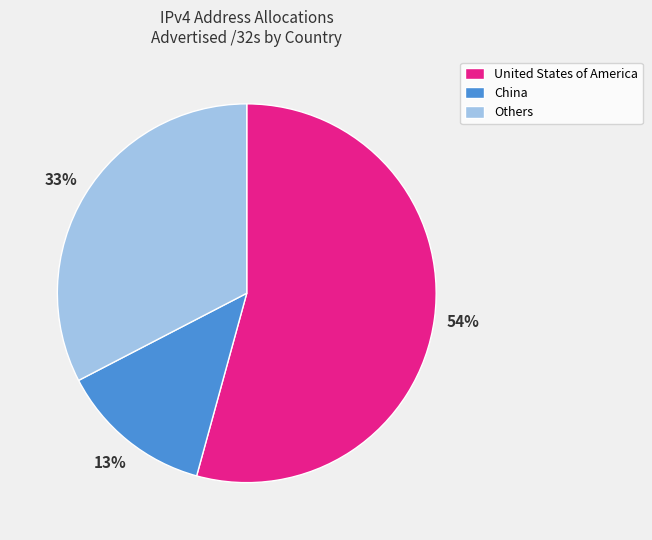

Which has a higher value, China or Others?

Others